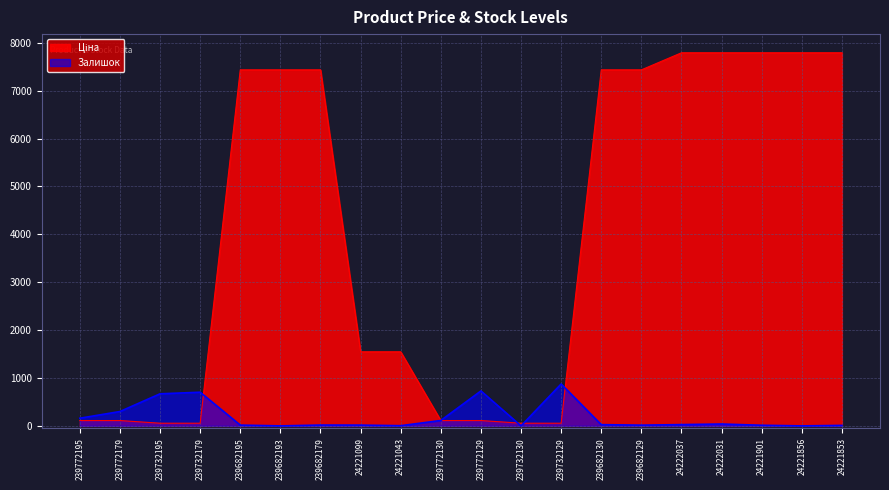

The Залишок series shows 3.8 at 24221099. True or false?

False